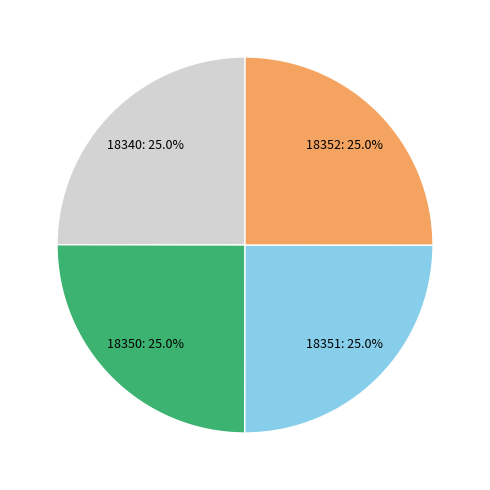

To the nearest percent, what percentage of the pie is 18350?

25%